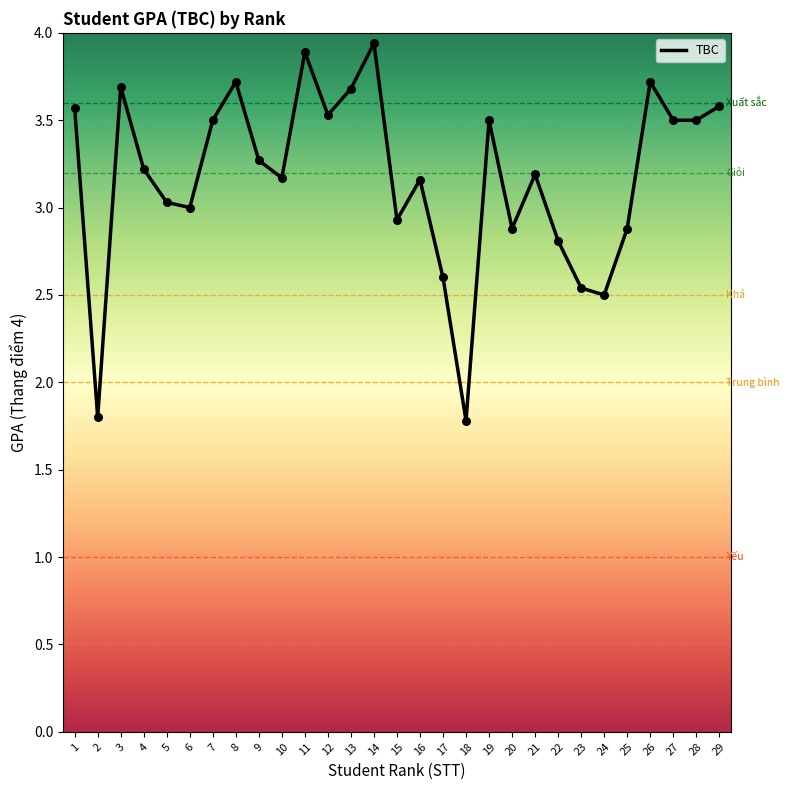

Approximately how many times larger is the value at 8 compared to 2?

2.1